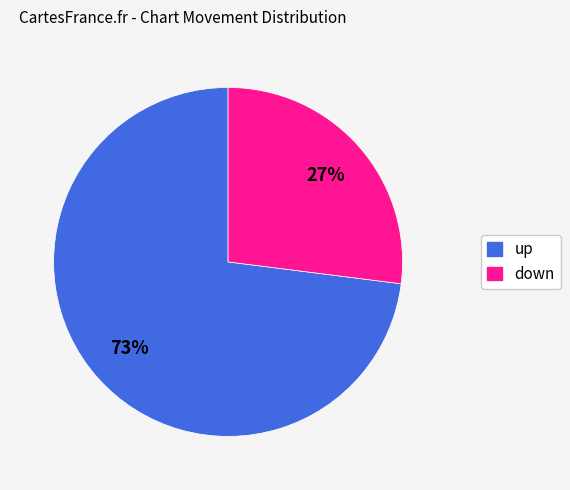

To the nearest percent, what is the difference between the down and up slice percentages?

46%